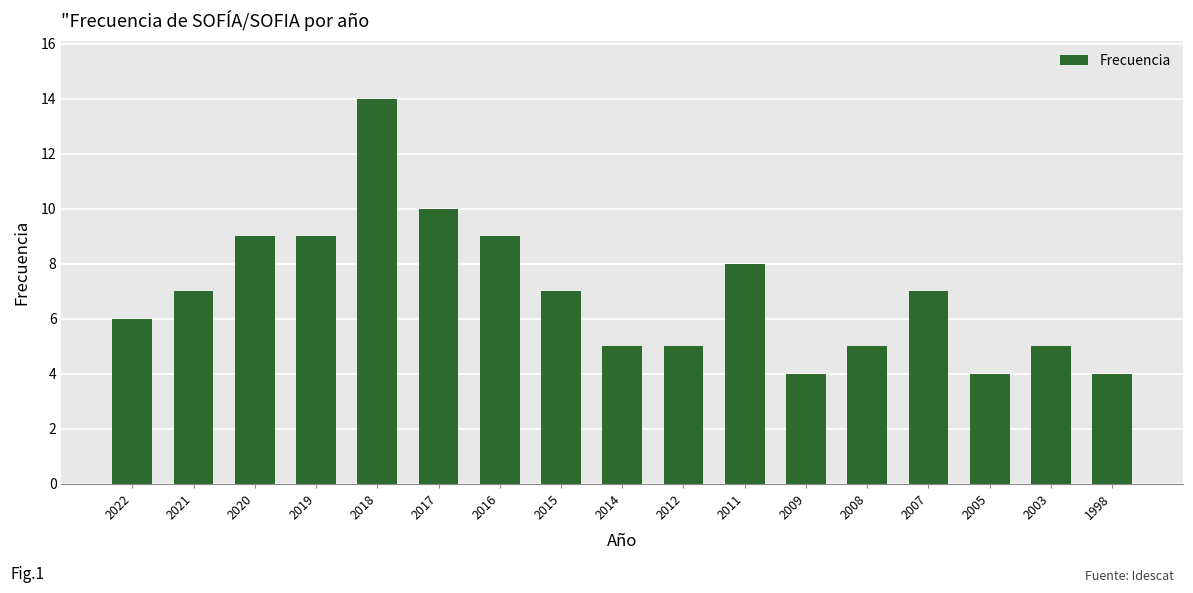

What is the approximate value at 2014?

5